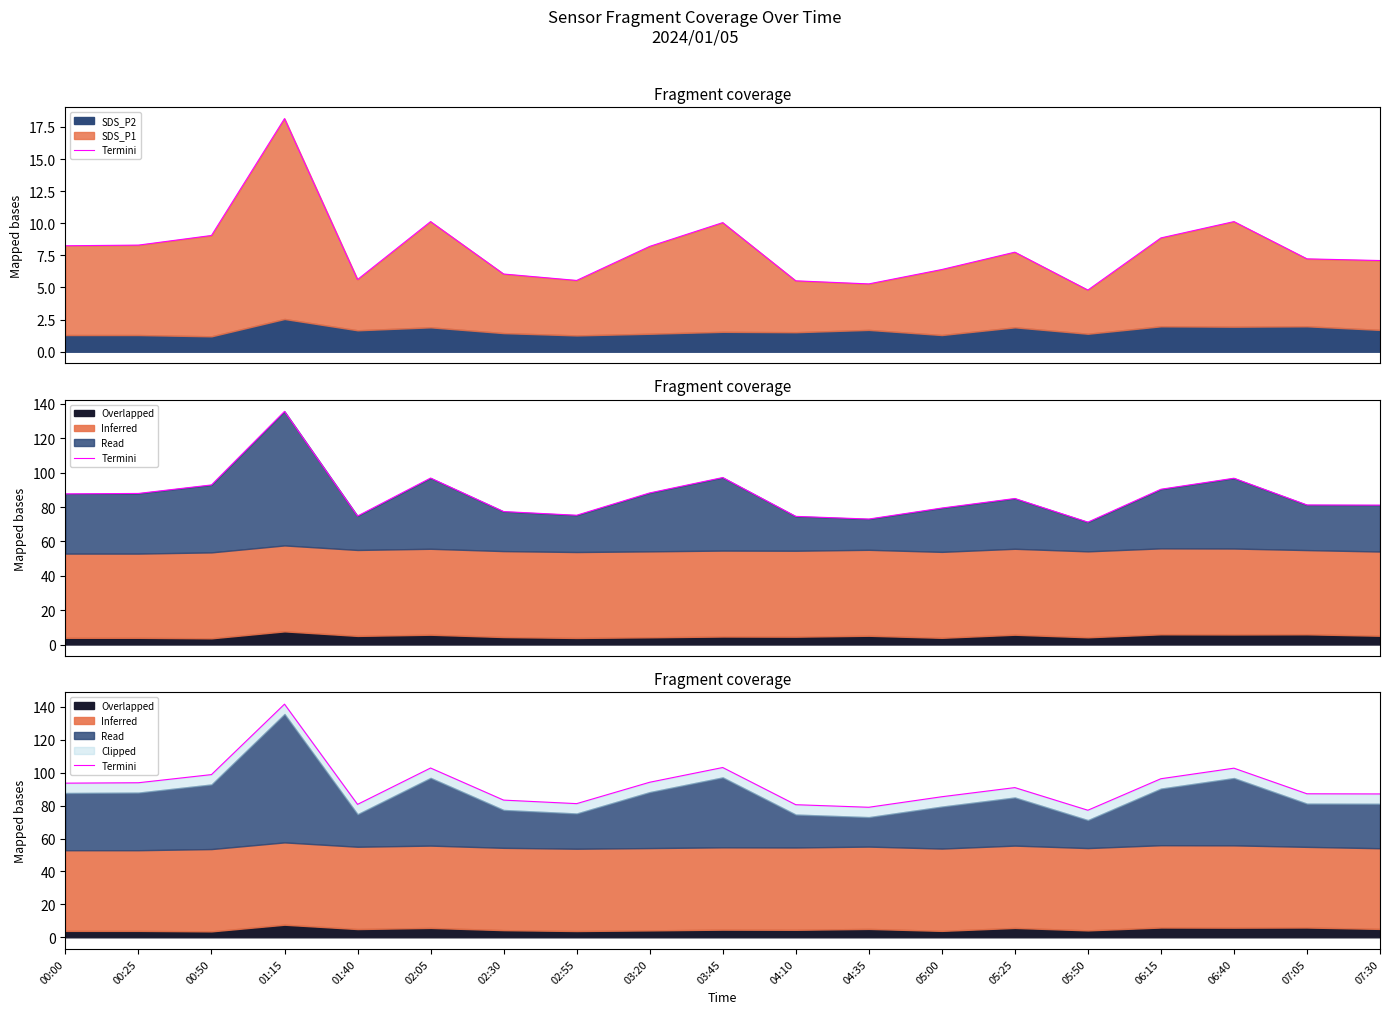

How many lines are shown in the chart?

1